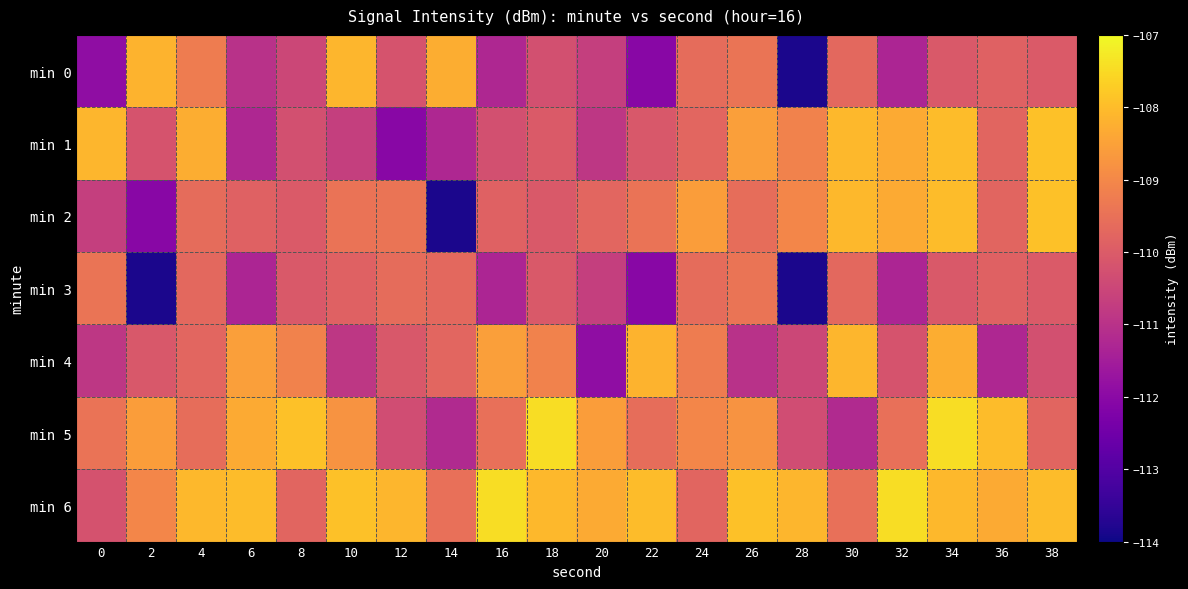

How many series are shown in this chart?

7